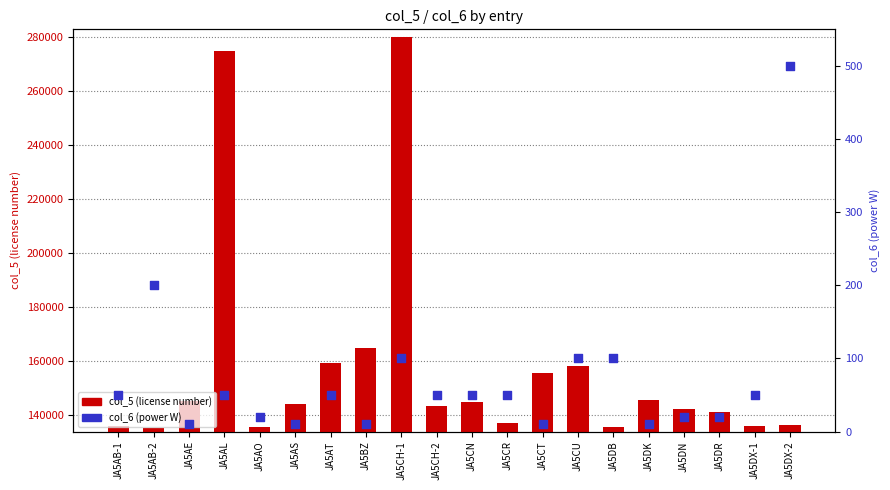

Which series contains the lowest Y value?

col_6 (power W)